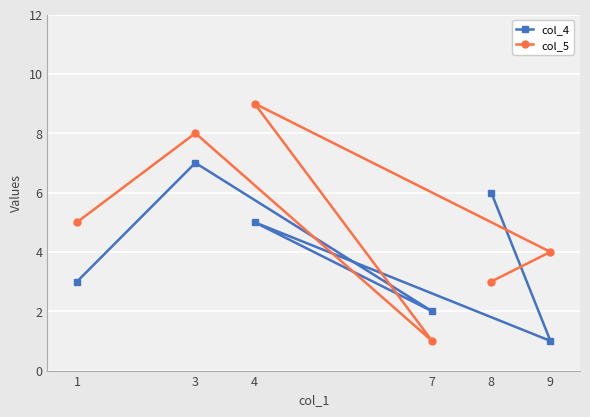

Rank the categories by col_4 value from highest to lowest.

3, 8, 4, 1, 7, 9